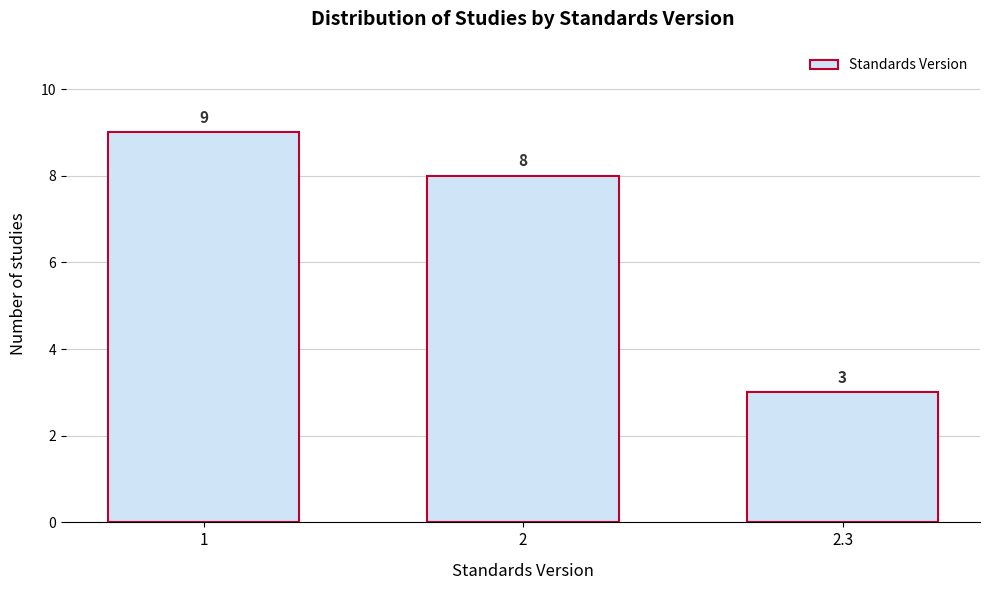

Reading right to left, what are all the values shown in this chart?

3	8	9